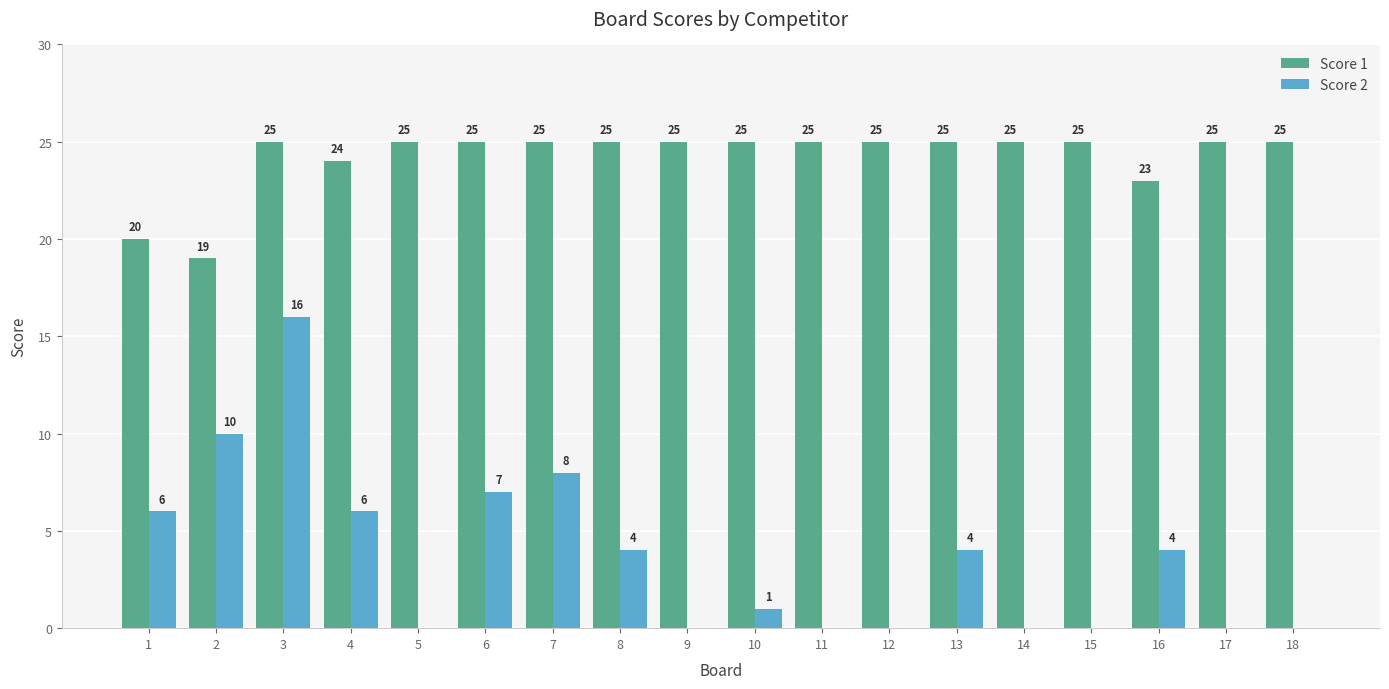

What is the total value across all series at 7?

33